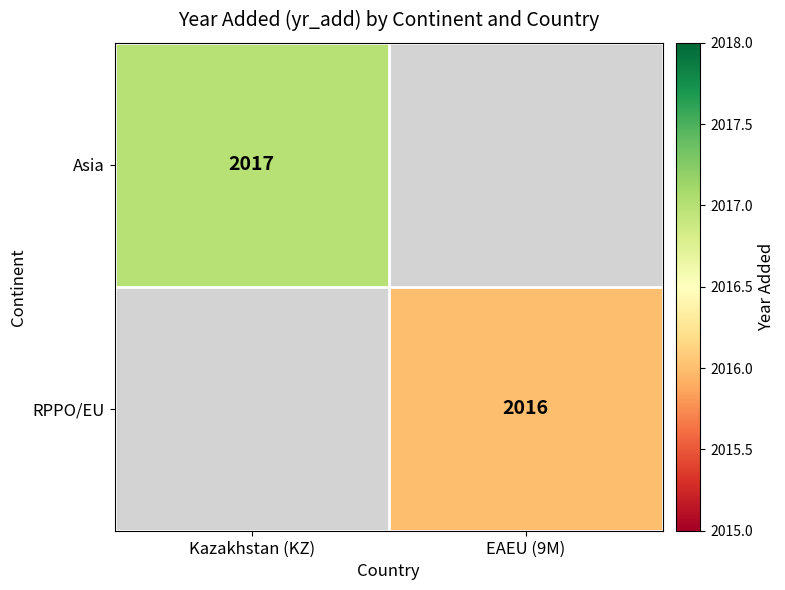

Is it true that Asia equals 1153 at Kazakhstan (KZ)?

False